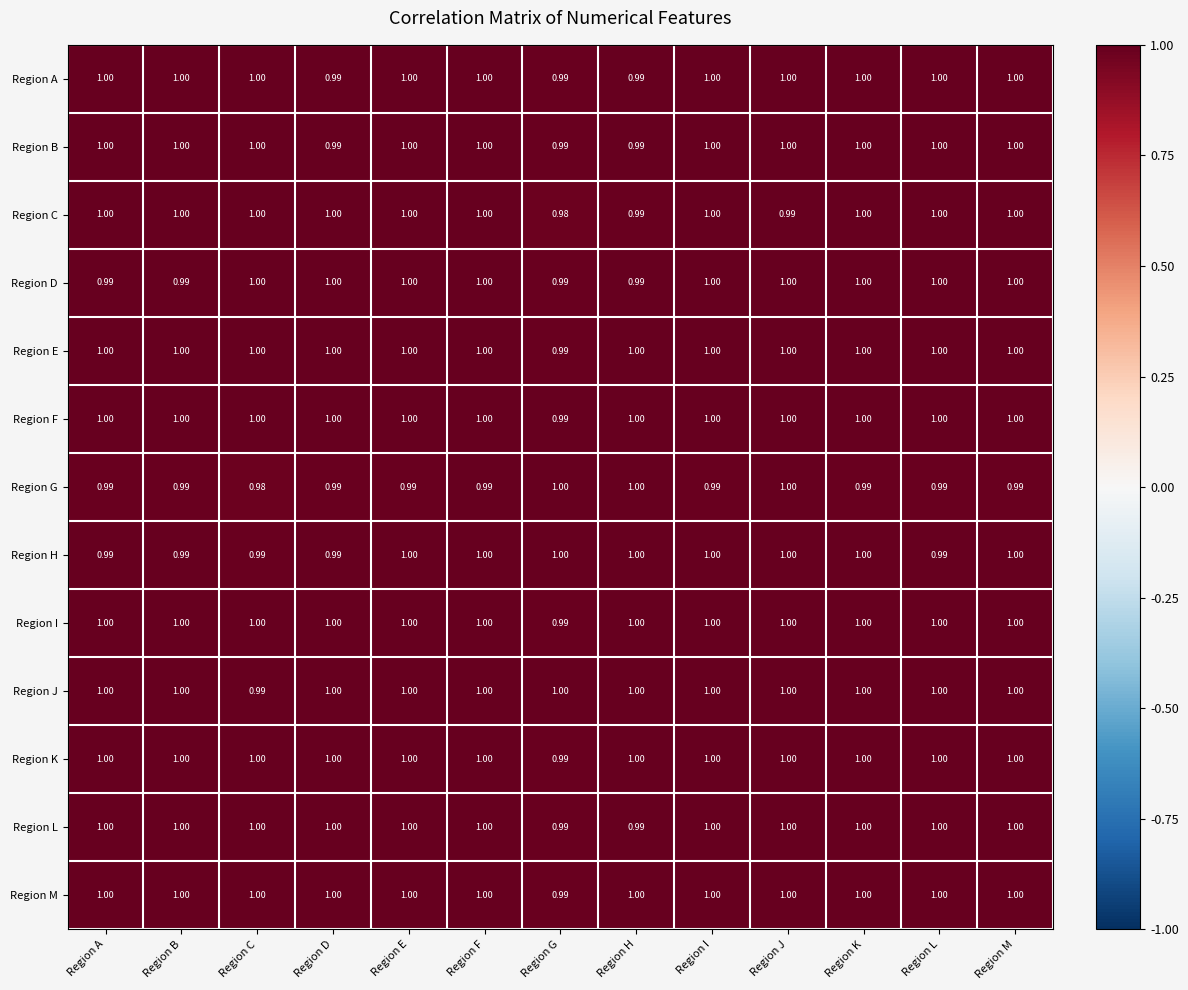

Is the value of Region I at Region B greater than the value of Region J at Region C?

Yes